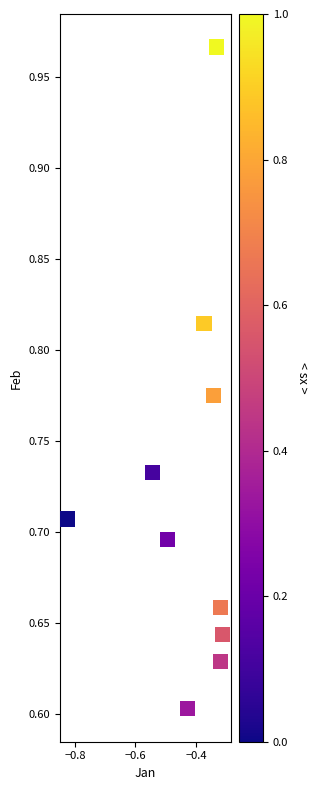

What is the range of Y values (max minus min)?

0.4